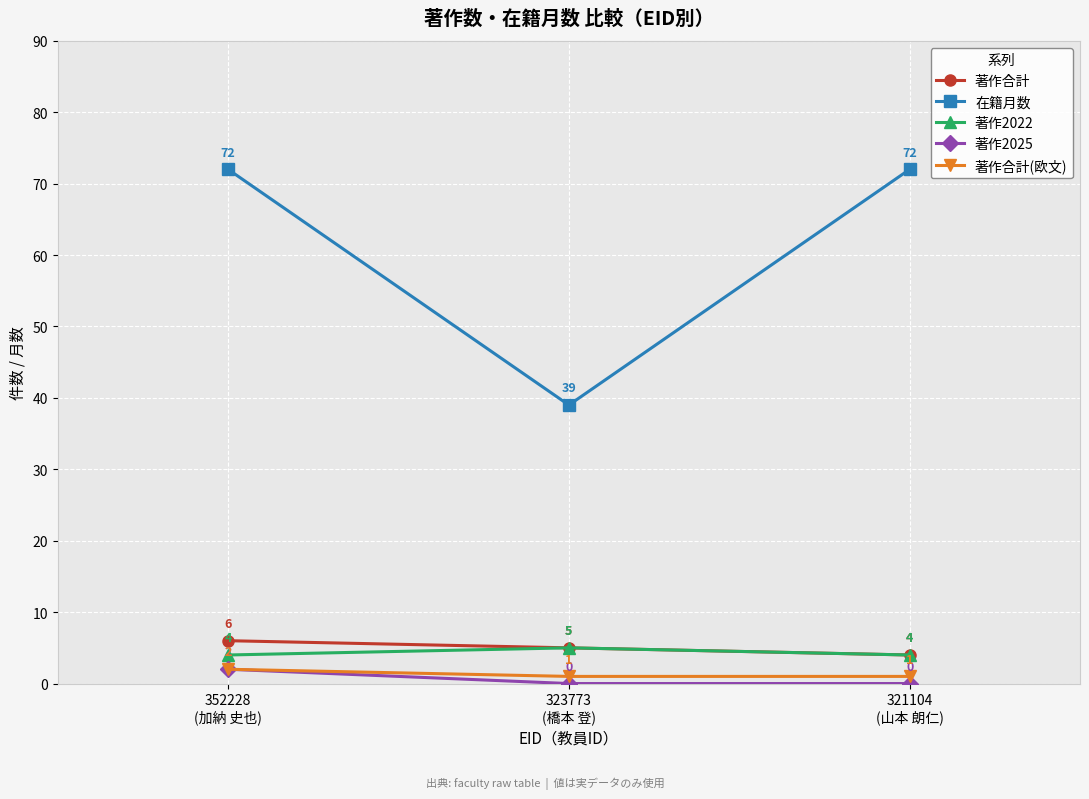

What is the minimum value for 著作合計?

4